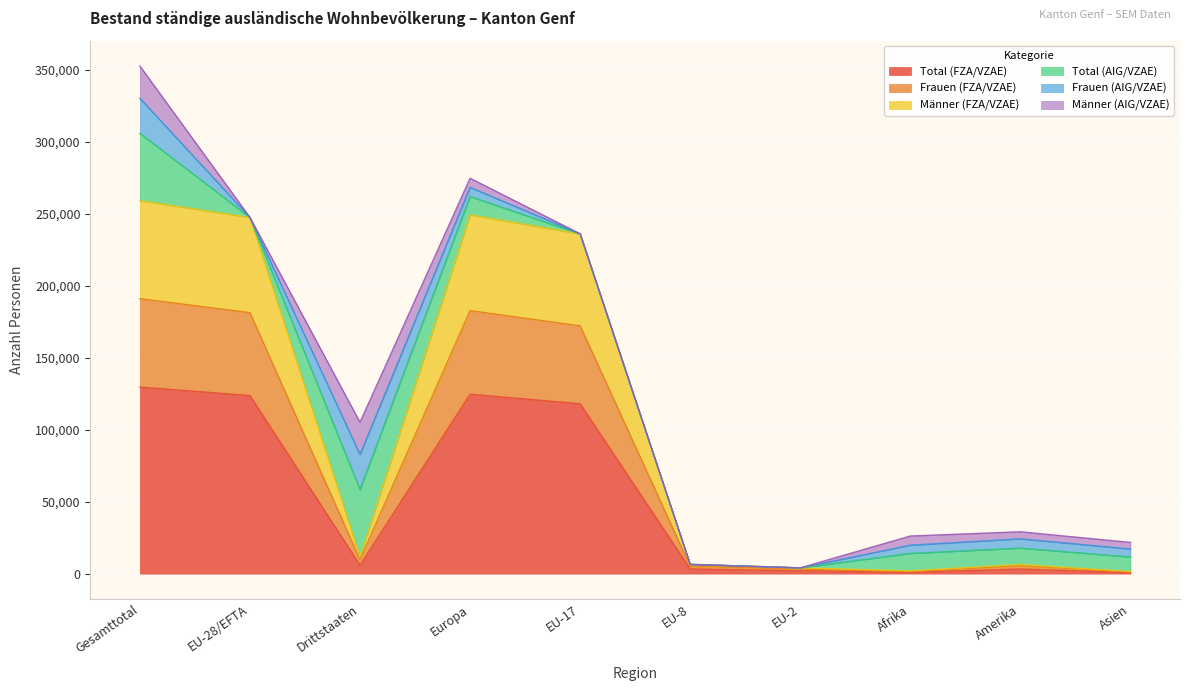

Where is Total (FZA/VZAE) nearest to the value 65171?

EU-17